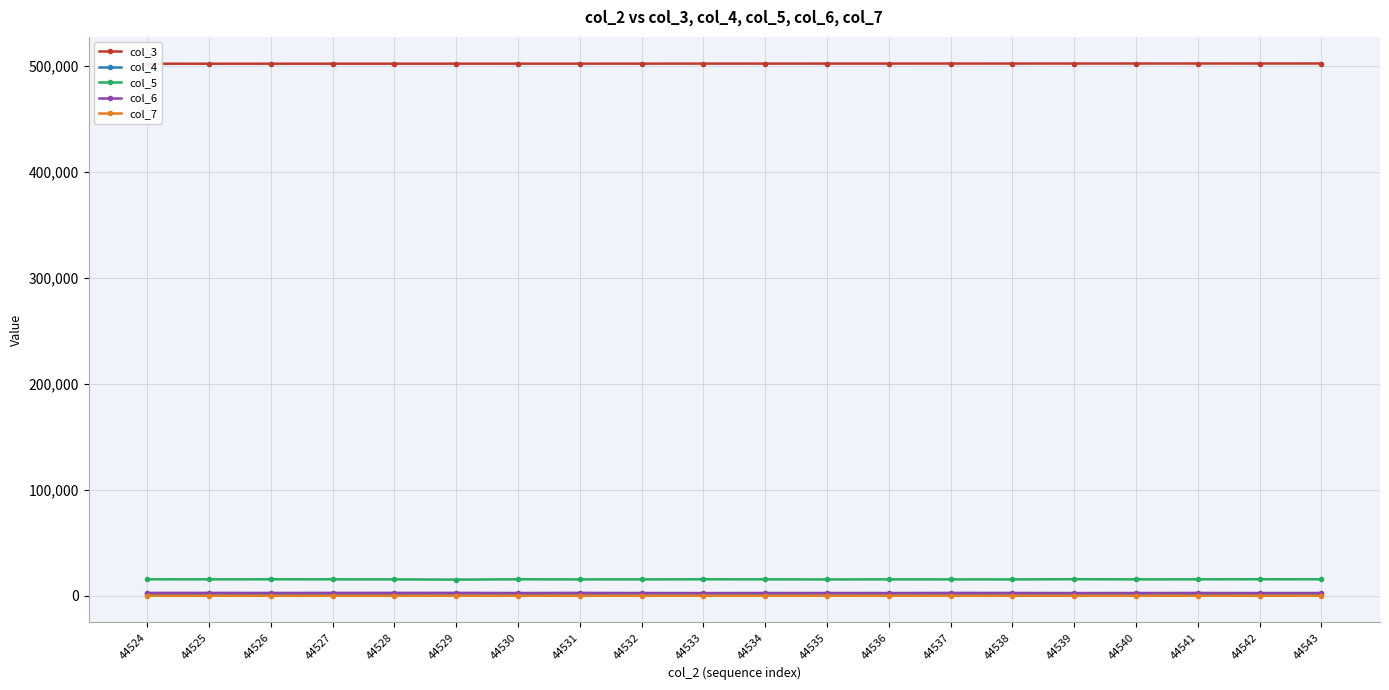

True or false: col_6 and col_7 cross at least once.

False